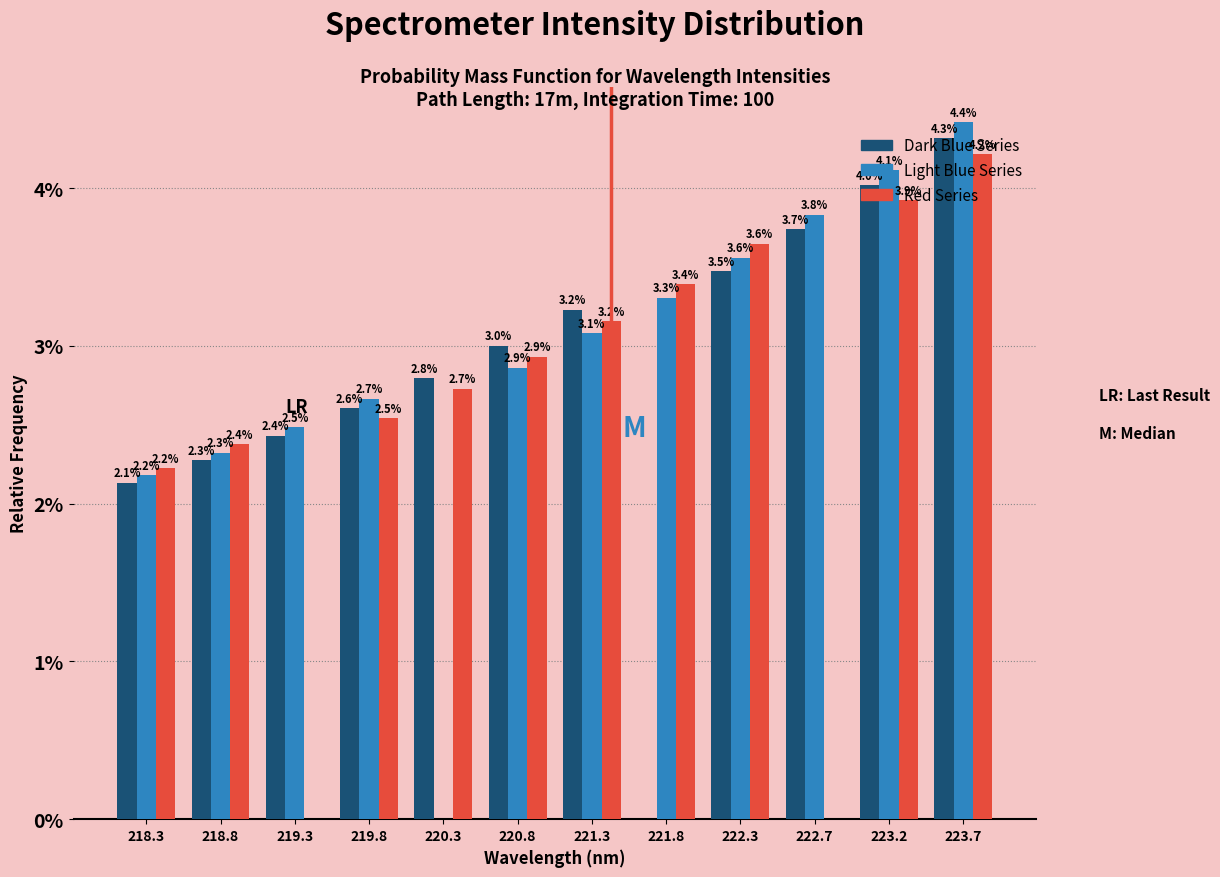

At which label does Red Series first exceed 2?

218.3